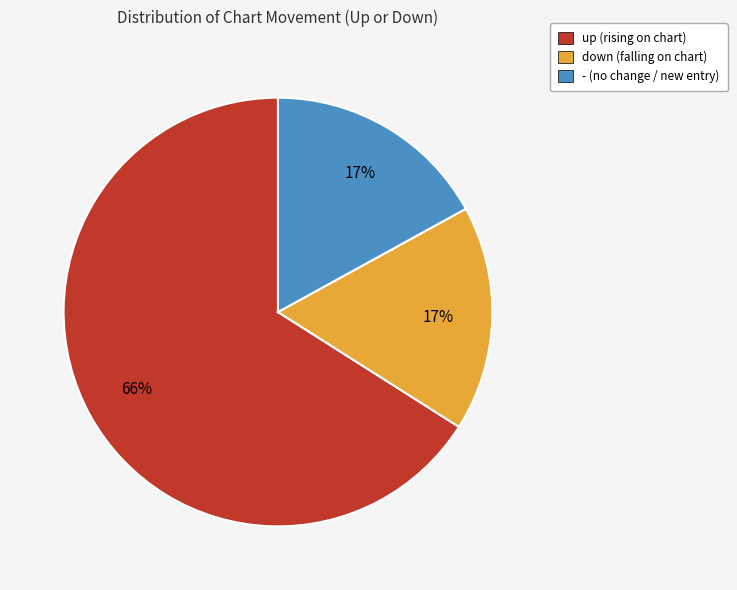

Is there any slice that represents more than half of the pie?

Yes